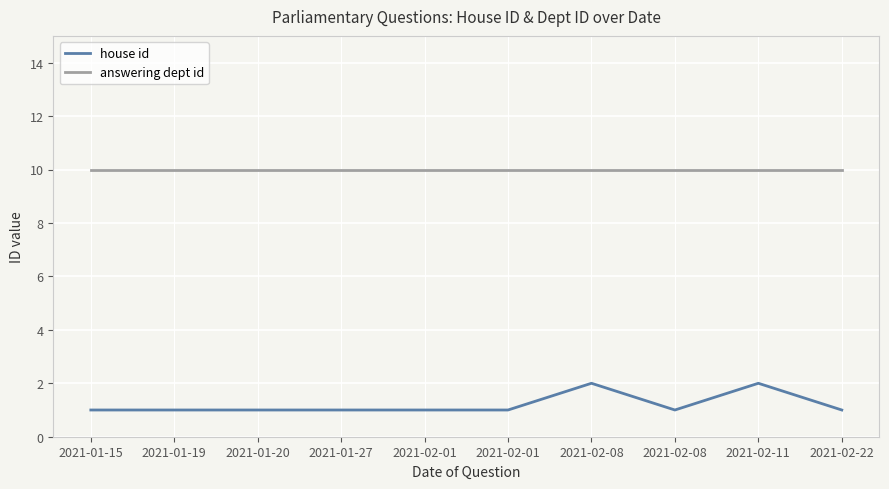

What is the label of the 8th point from the right?

2021-01-20